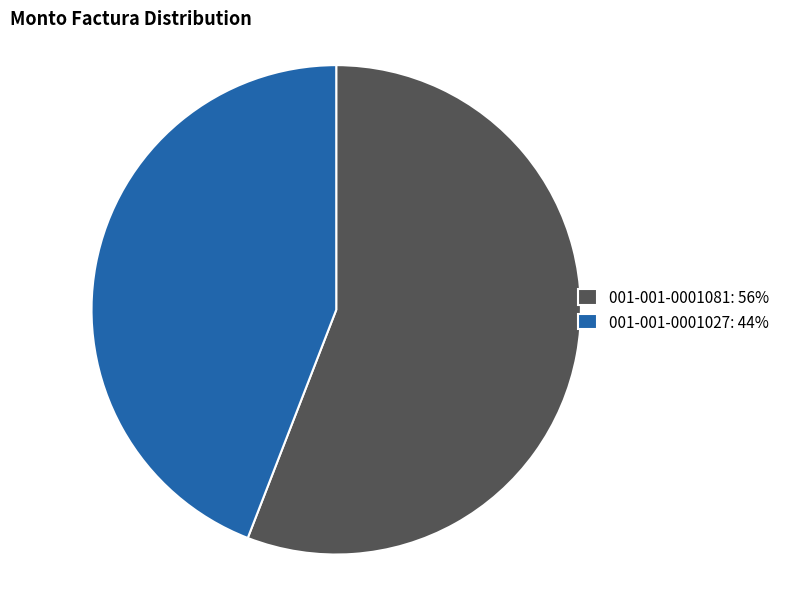

Is there a majority slice in this chart?

Yes